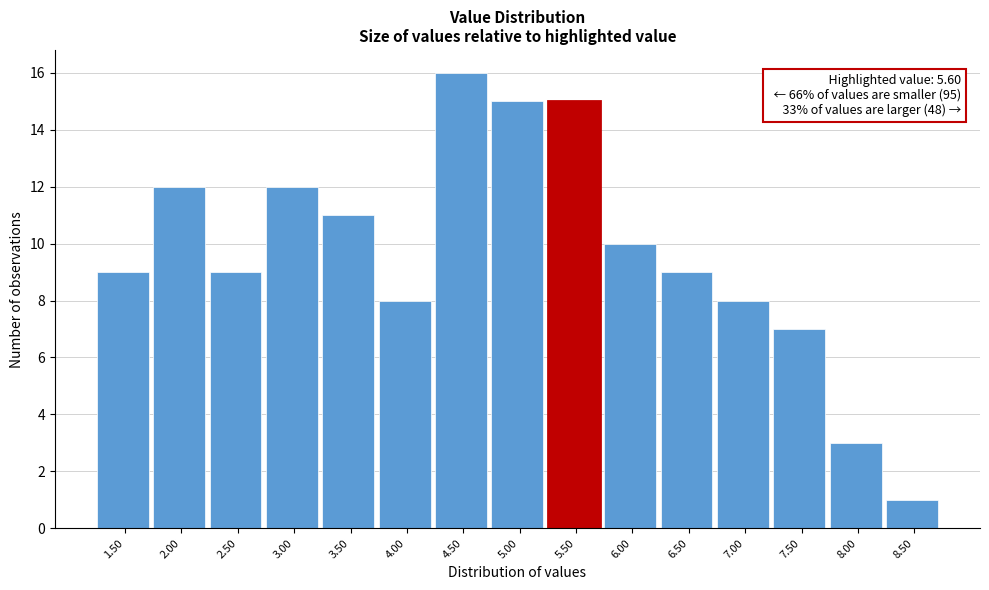

Reading right to left, transcribe all the data shown in this chart.

8.50=1	8.00=3	7.50=7	7.00=8	6.50=9	6.00=10	5.50=15	5.00=15	4.50=16	4.00=8	3.50=11	3.00=12	2.50=9	2.00=12	1.50=9